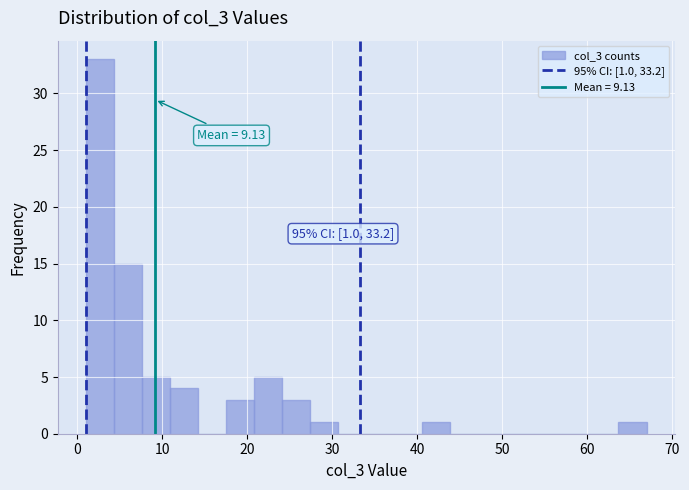

Around what value on the x-axis is the tallest bar? Give the approximate position of its centre, as read against the axis.

3